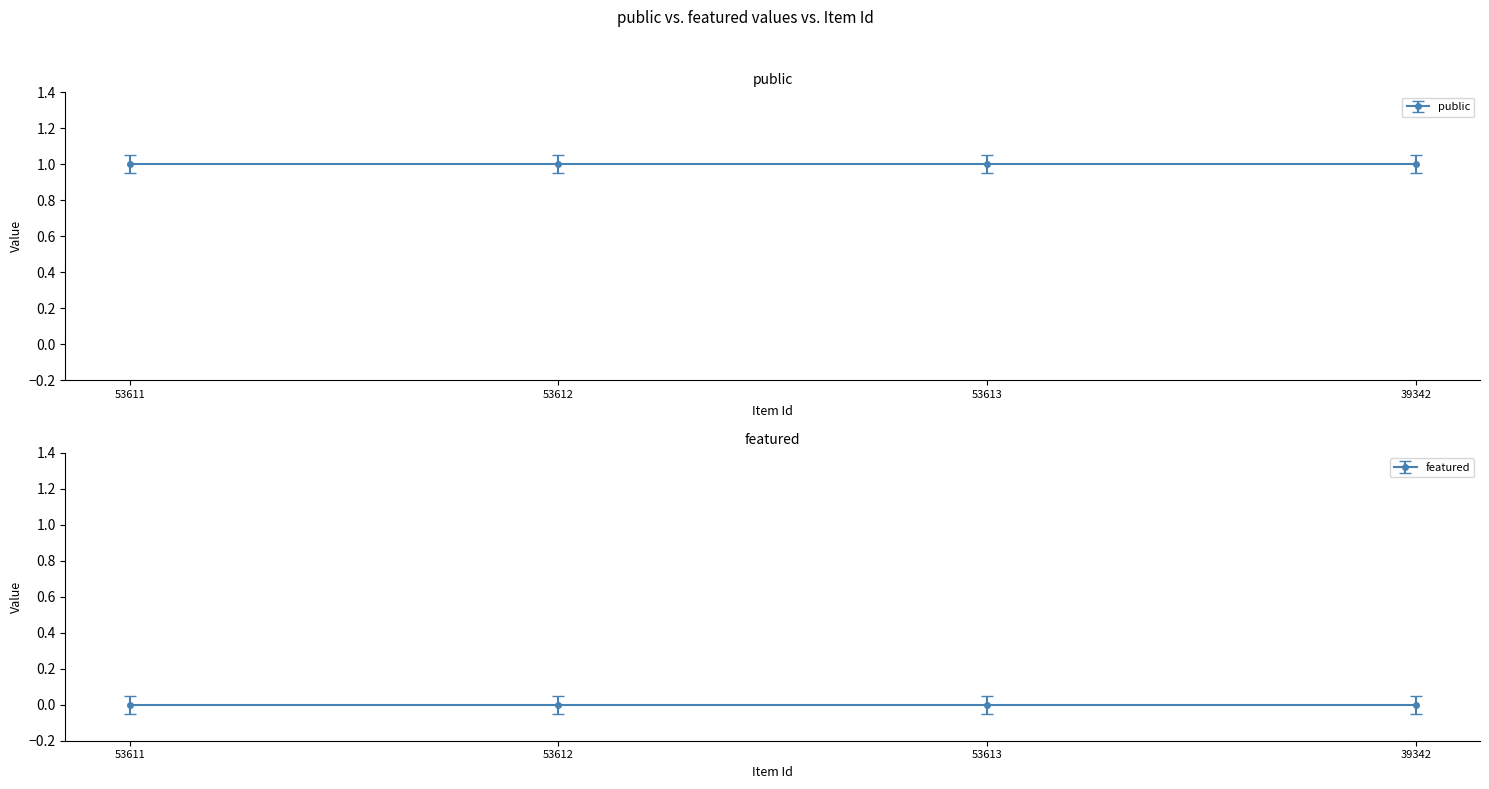

Rank the series by their average value, from highest to lowest.

public, featured